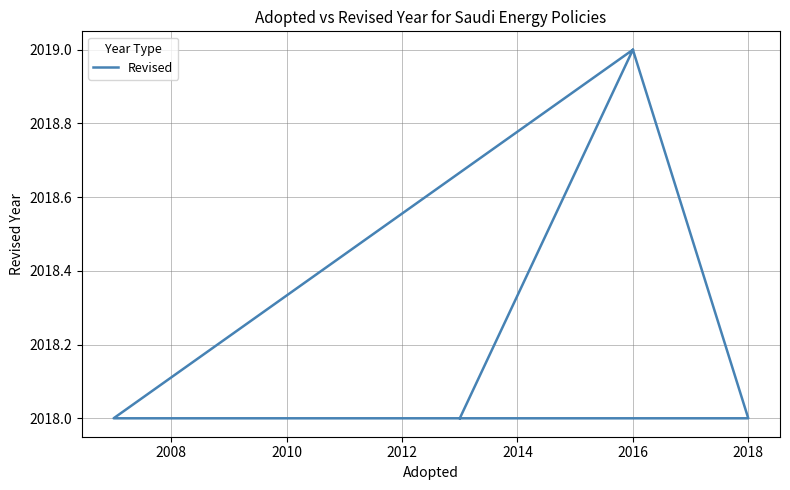

Which has a higher value, 2018 or 2006?

2018